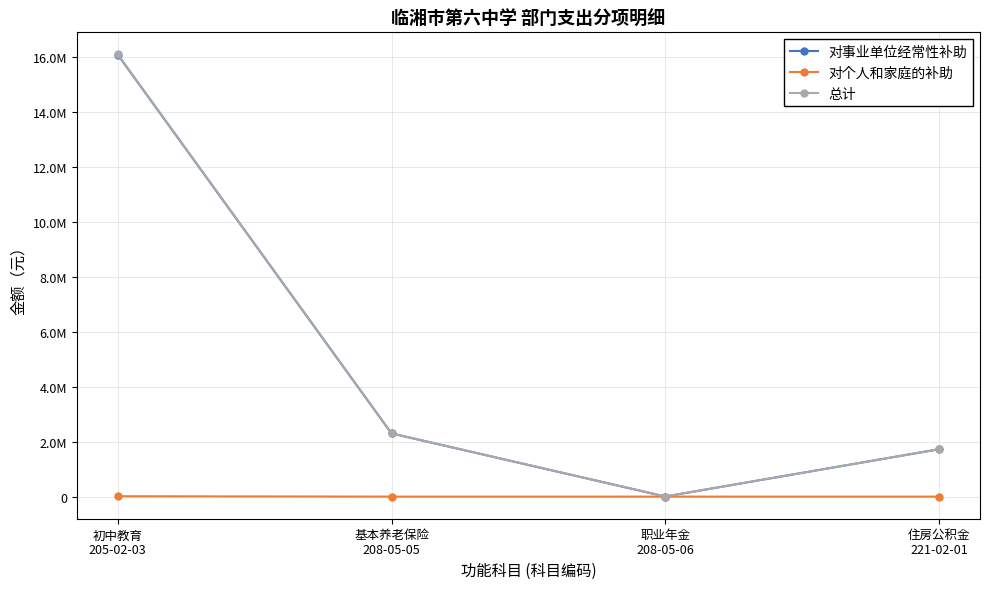

The 总计 series shows 1303359.7 at 基本养老保险
208-05-05. True or false?

False